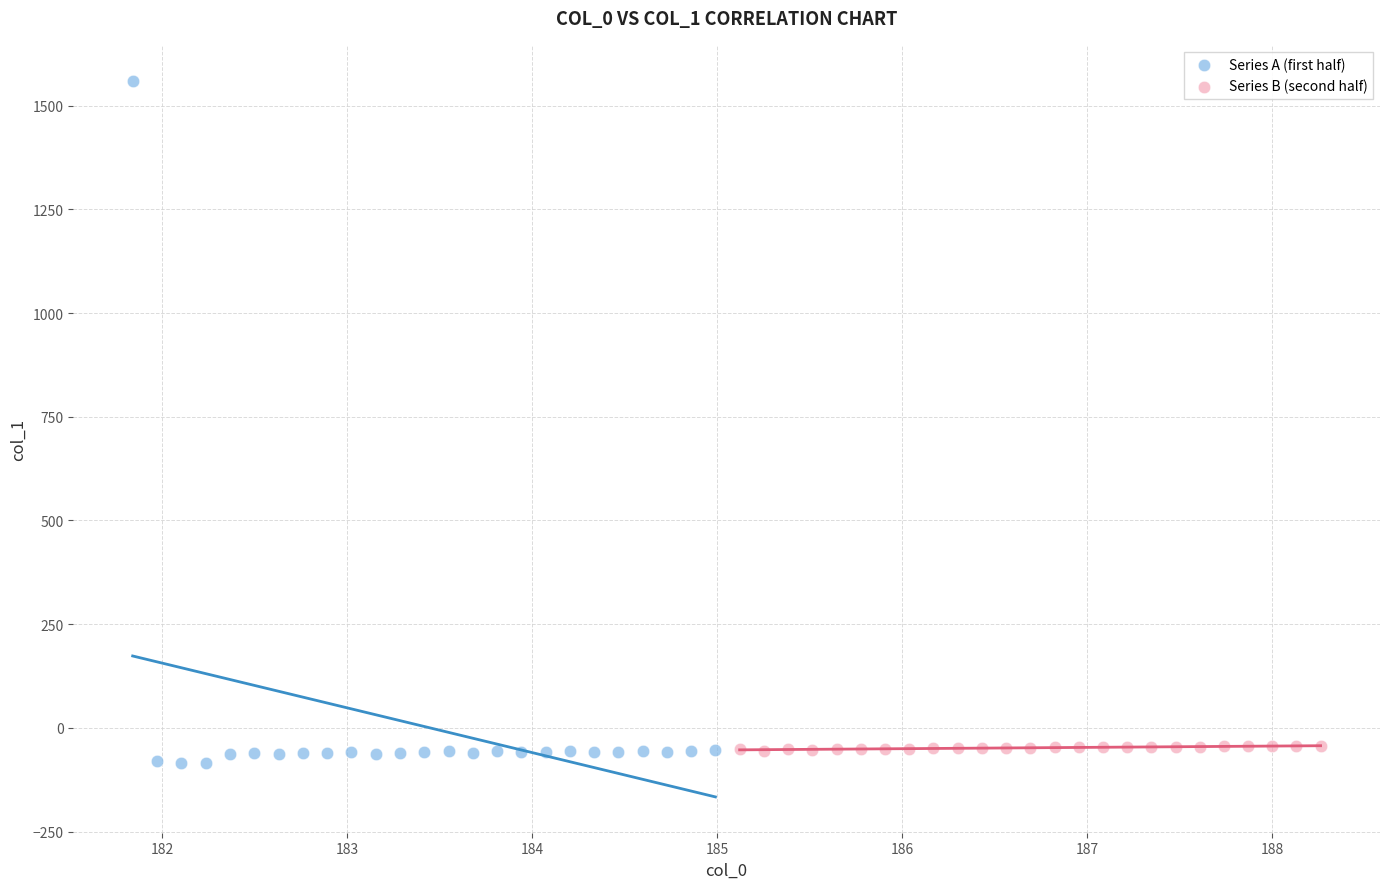

Which series reaches the maximum Y coordinate?

Series A (first half)